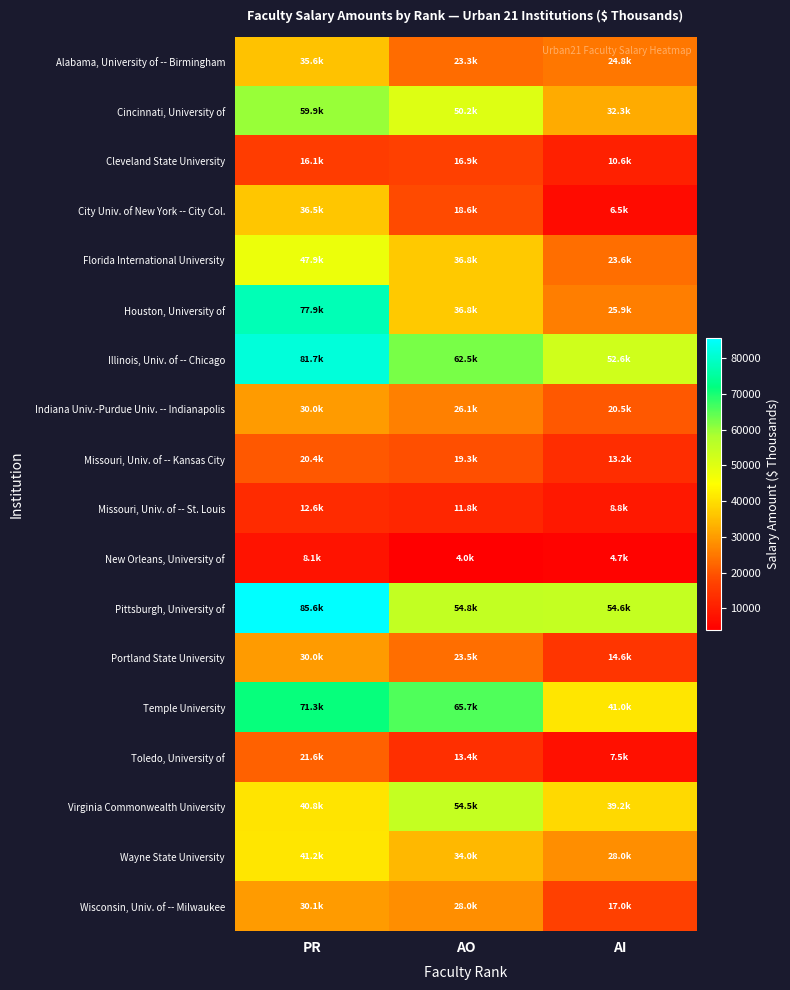

Which series has the largest range (max minus min)?

Houston, University of